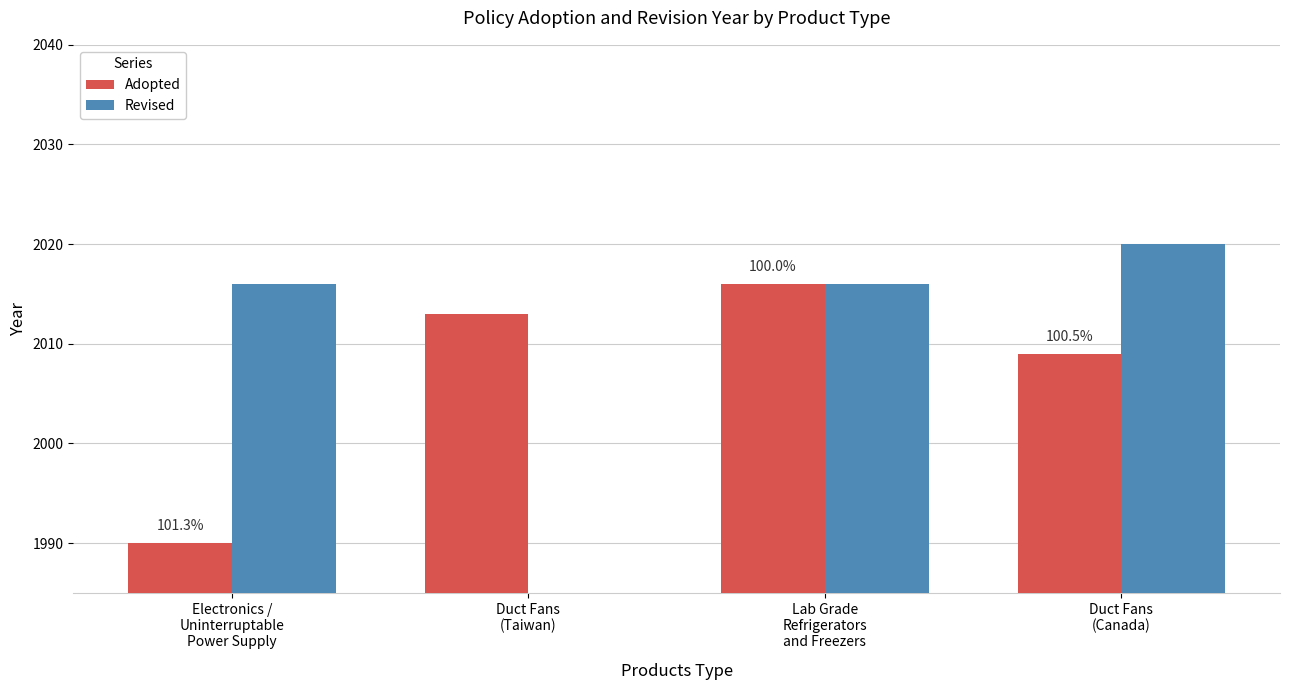

At Duct Fans
(Taiwan), list the series in order from smallest to largest.

Revised, Adopted